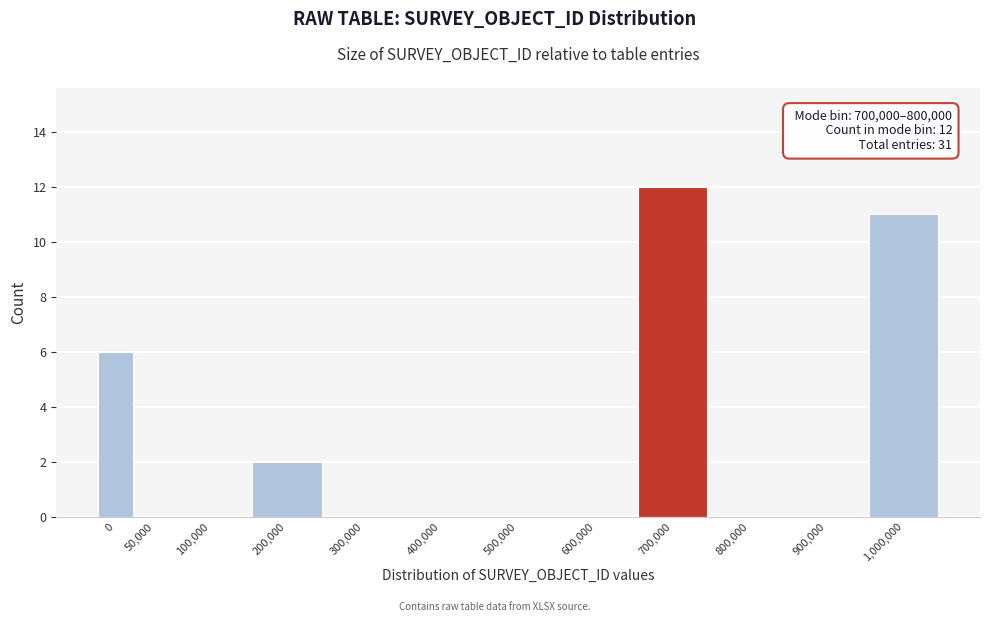

Reading left to right, extract all data points from this chart.

0=6	50,000=0	100,000=0	200,000=2	300,000=0	400,000=0	500,000=0	600,000=0	700,000=12	800,000=0	900,000=0	1,000,000=11